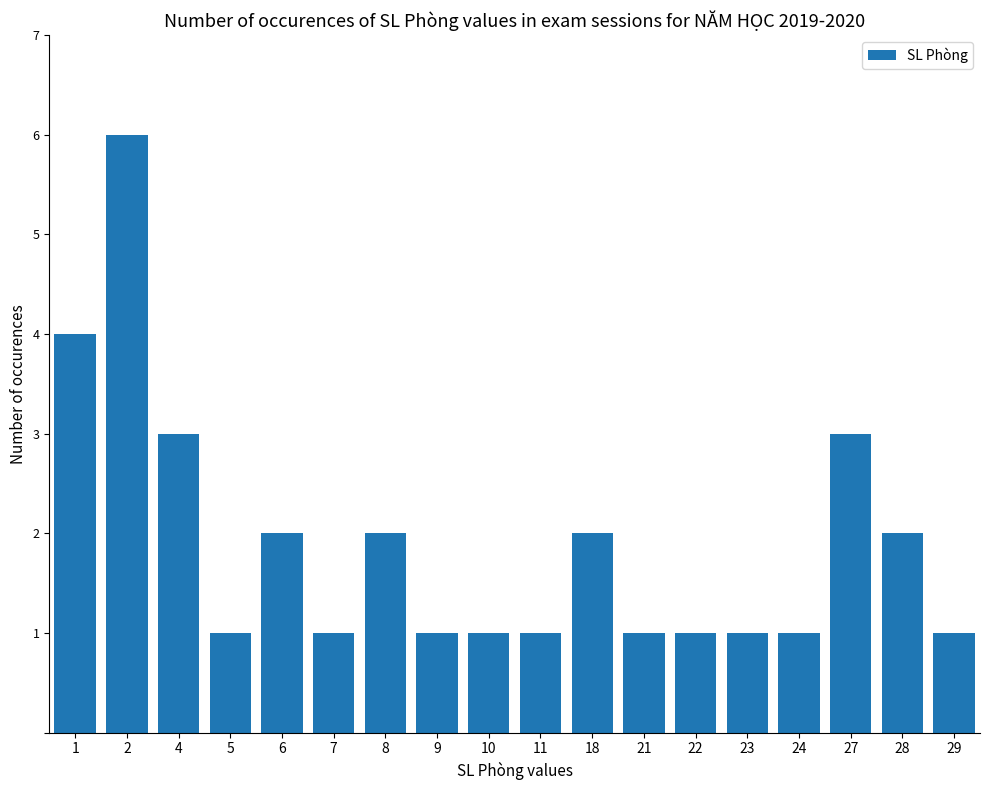

How many bars are there in total?

18